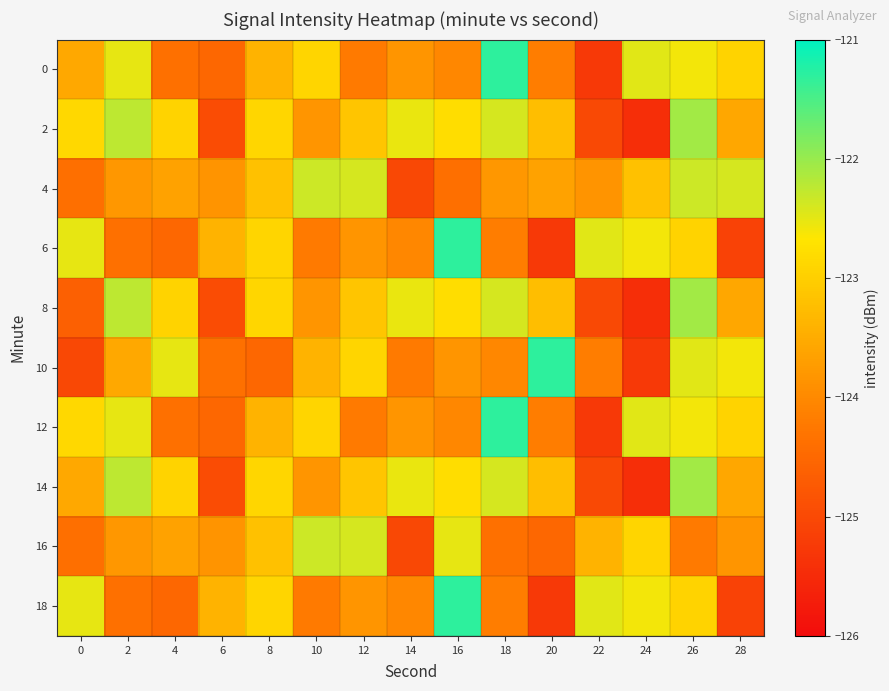

How many data points does each series have?

15